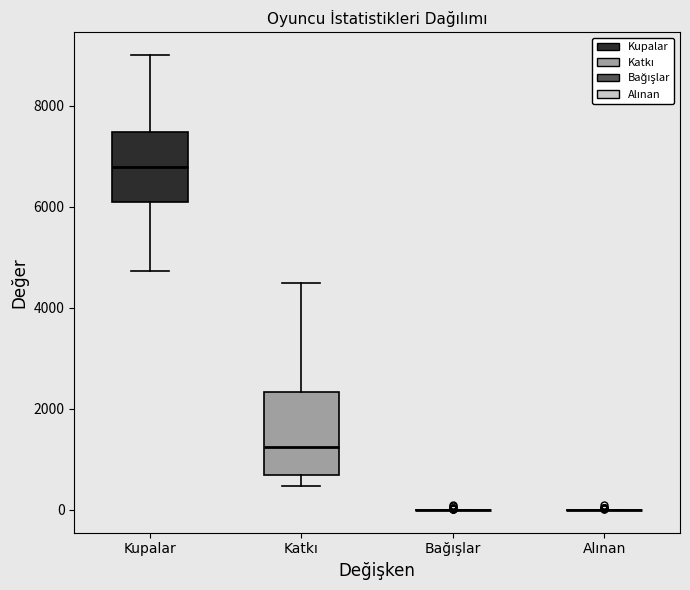

Comparing the boxes themselves (not the whiskers), which one is the tallest?

Katkı